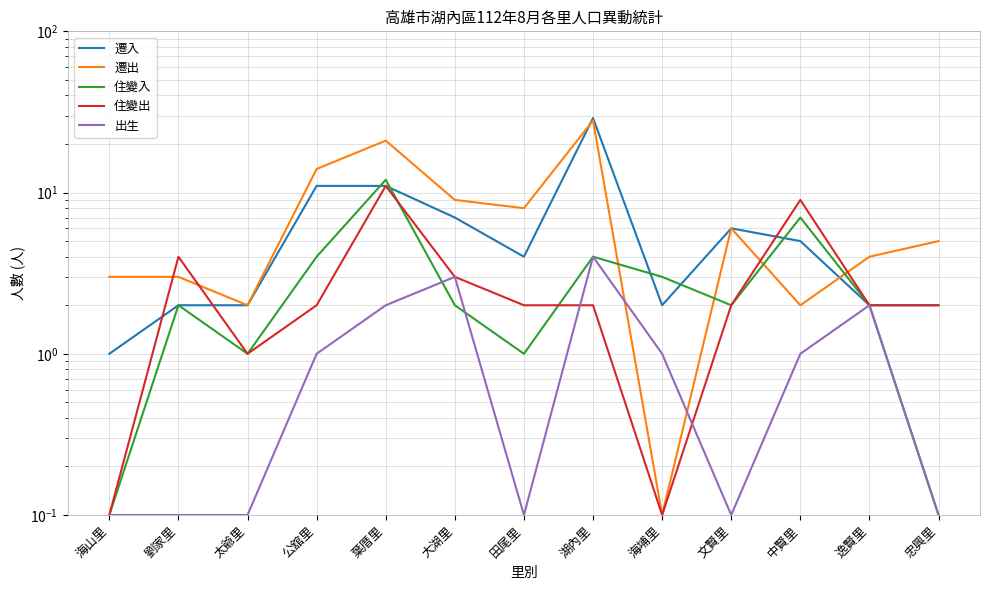

True or false: 遷入 and 出生 cross at least once.

False